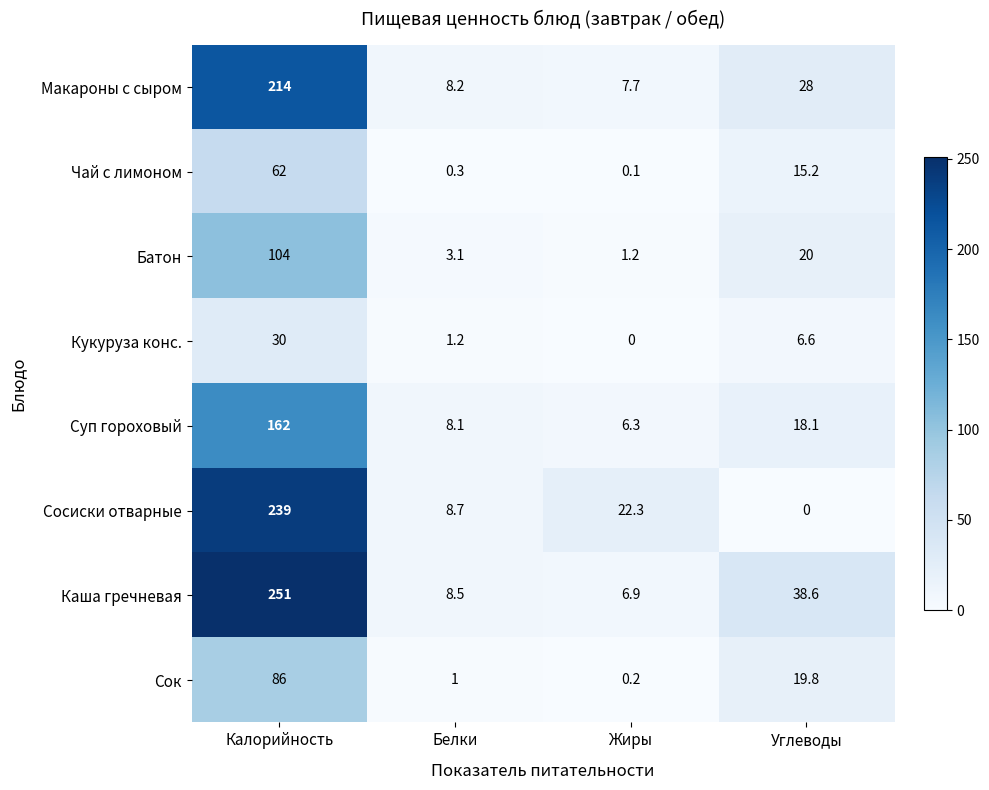

Which series has the largest total across all categories?

Каша гречневая